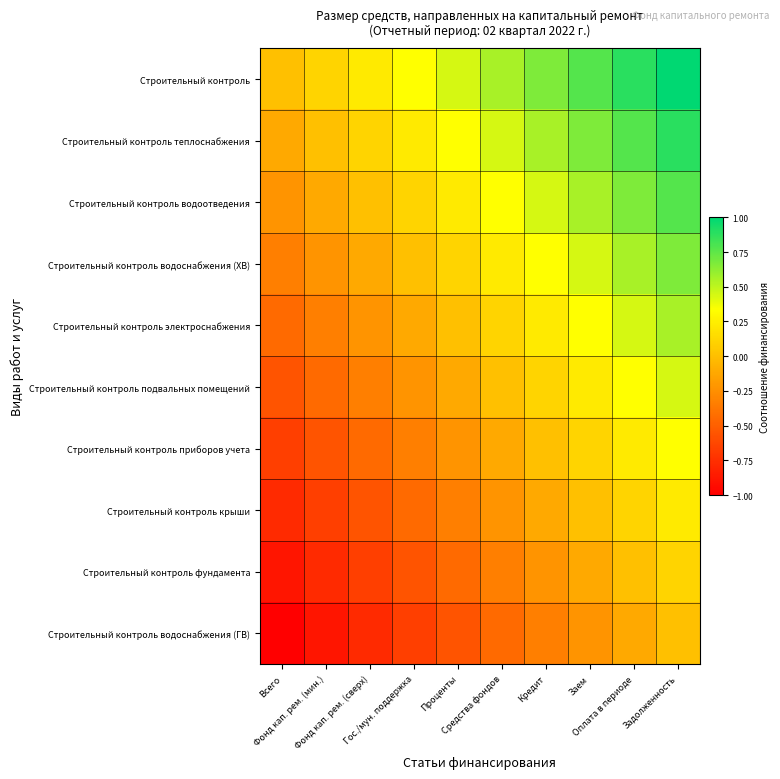

Reading right to left, list all the values displayed in this chart.

Строительный контроль: Задолженность=1.0	Оплата в периоде=0.9	Заем=0.8	Кредит=0.7	Средства фондов=0.6	Проценты=0.4	Гос./мун. поддержка=0.3	Фонд кап. рем. (сверх)=0.2	Фонд кап. рем. (мин.)=0.1	Всего=0.0
Строительный контроль теплоснабжения: Задолженность=0.9	Оплата в периоде=0.8	Заем=0.7	Кредит=0.6	Средства фондов=0.4	Проценты=0.3	Гос./мун. поддержка=0.2	Фонд кап. рем. (сверх)=0.1	Фонд кап. рем. (мин.)=0.0	Всего=-0.1
Строительный контроль водоотведения: Задолженность=0.8	Оплата в периоде=0.7	Заем=0.6	Кредит=0.4	Средства фондов=0.3	Проценты=0.2	Гос./мун. поддержка=0.1	Фонд кап. рем. (сверх)=0.0	Фонд кап. рем. (мин.)=-0.1	Всего=-0.2
Строительный контроль водоснабжения (ХВ): Задолженность=0.7	Оплата в периоде=0.6	Заем=0.4	Кредит=0.3	Средства фондов=0.2	Проценты=0.1	Гос./мун. поддержка=0.0	Фонд кап. рем. (сверх)=-0.1	Фонд кап. рем. (мин.)=-0.2	Всего=-0.3
Строительный контроль электроснабжения: Задолженность=0.6	Оплата в периоде=0.4	Заем=0.3	Кредит=0.2	Средства фондов=0.1	Проценты=0.0	Гос./мун. поддержка=-0.1	Фонд кап. рем. (сверх)=-0.2	Фонд кап. рем. (мин.)=-0.3	Всего=-0.4
Строительный контроль подвальных помещений: Задолженность=0.4	Оплата в периоде=0.3	Заем=0.2	Кредит=0.1	Средства фондов=0.0	Проценты=-0.1	Гос./мун. поддержка=-0.2	Фонд кап. рем. (сверх)=-0.3	Фонд кап. рем. (мин.)=-0.4	Всего=-0.6
Строительный контроль приборов учета: Задолженность=0.3	Оплата в периоде=0.2	Заем=0.1	Кредит=0.0	Средства фондов=-0.1	Проценты=-0.2	Гос./мун. поддержка=-0.3	Фонд кап. рем. (сверх)=-0.4	Фонд кап. рем. (мин.)=-0.6	Всего=-0.7
Строительный контроль крыши: Задолженность=0.2	Оплата в периоде=0.1	Заем=0.0	Кредит=-0.1	Средства фондов=-0.2	Проценты=-0.3	Гос./мун. поддержка=-0.4	Фонд кап. рем. (сверх)=-0.6	Фонд кап. рем. (мин.)=-0.7	Всего=-0.8
Строительный контроль фундамента: Задолженность=0.1	Оплата в периоде=0.0	Заем=-0.1	Кредит=-0.2	Средства фондов=-0.3	Проценты=-0.4	Гос./мун. поддержка=-0.6	Фонд кап. рем. (сверх)=-0.7	Фонд кап. рем. (мин.)=-0.8	Всего=-0.9
Строительный контроль водоснабжения (ГВ): Задолженность=0.0	Оплата в периоде=-0.1	Заем=-0.2	Кредит=-0.3	Средства фондов=-0.4	Проценты=-0.6	Гос./мун. поддержка=-0.7	Фонд кап. рем. (сверх)=-0.8	Фонд кап. рем. (мин.)=-0.9	Всего=-1.0